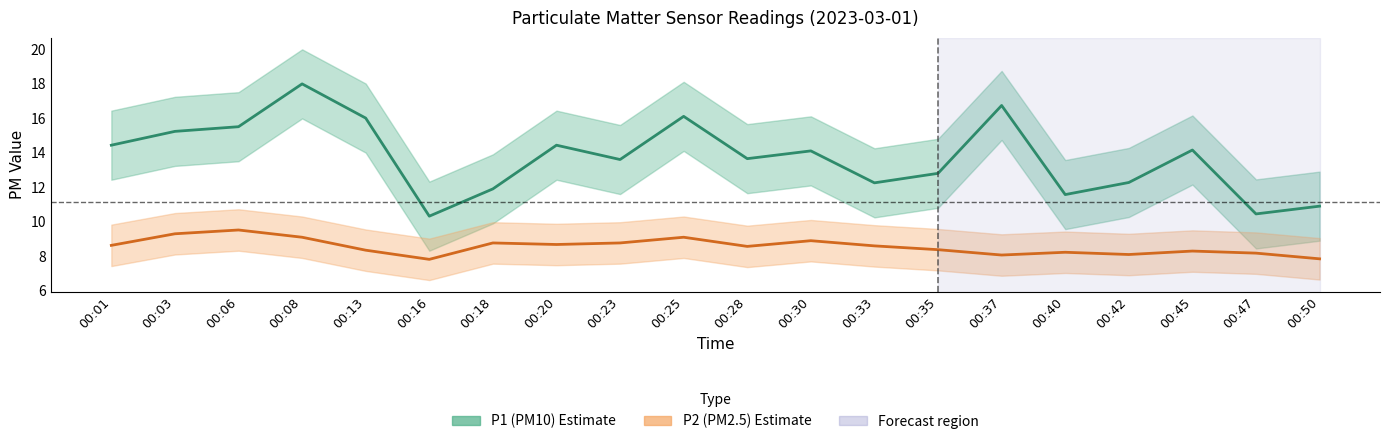

True or false: P1 (PM10) and P2 (PM2.5) cross at least once.

False